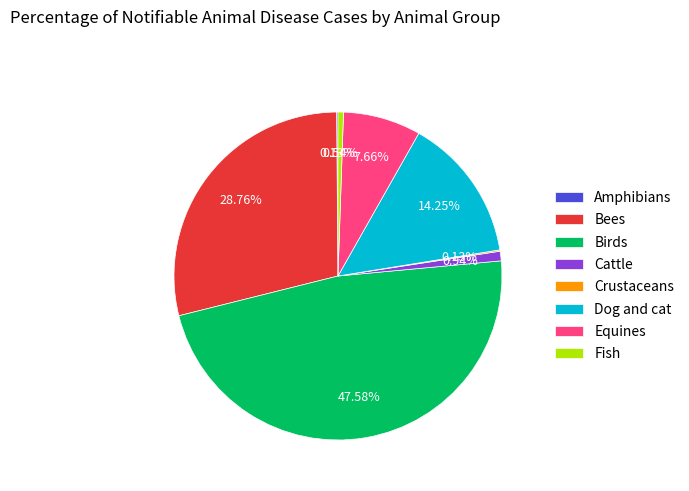

True or false: Birds accounts for 37% of the total.

False